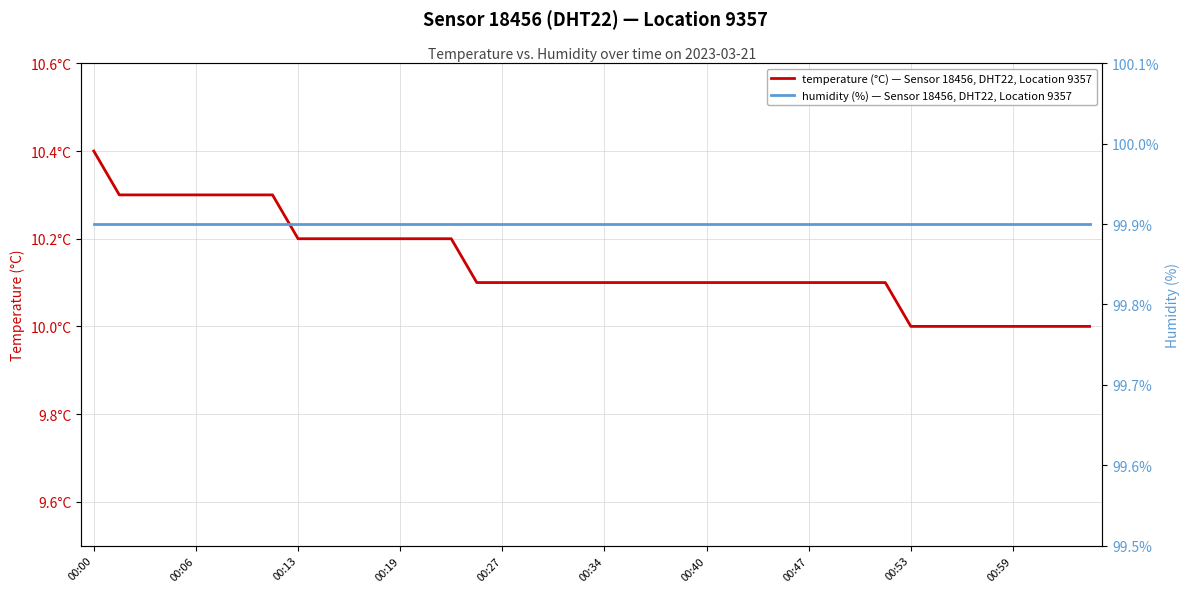

True or false: temperature (°C) — Sensor 18456, DHT22, Location 9357 and humidity (%) — Sensor 18456, DHT22, Location 9357 intersect in this chart.

False